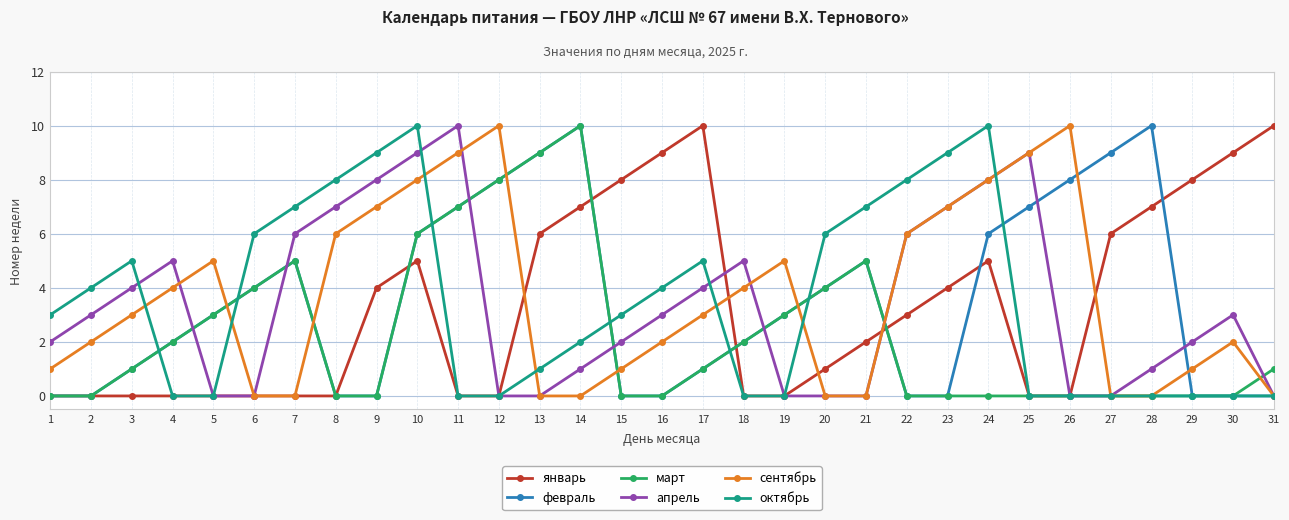

Reading right to left, extract all data points from this chart.

январь: 31=10	30=9	29=8	28=7	27=6	26=0	25=0	24=5	23=4	22=3	21=2	20=1	19=0	18=0	17=10	16=9	15=8	14=7	13=6	12=0	11=0	10=5	9=4	8=0	7=0	6=0	5=0	4=0	3=0	2=0	1=0
февраль: 31=0	30=0	29=0	28=10	27=9	26=8	25=7	24=6	23=0	22=0	21=5	20=4	19=3	18=2	17=1	16=0	15=0	14=10	13=9	12=8	11=7	10=6	9=0	8=0	7=5	6=4	5=3	4=2	3=1	2=0	1=0
март: 31=1	30=0	29=0	28=0	27=0	26=0	25=0	24=0	23=0	22=0	21=5	20=4	19=3	18=2	17=1	16=0	15=0	14=10	13=9	12=8	11=7	10=6	9=0	8=0	7=5	6=4	5=3	4=2	3=1	2=0	1=0
апрель: 31=0	30=3	29=2	28=1	27=0	26=0	25=9	24=8	23=7	22=6	21=0	20=0	19=0	18=5	17=4	16=3	15=2	14=1	13=0	12=0	11=10	10=9	9=8	8=7	7=6	6=0	5=0	4=5	3=4	2=3	1=2
сентябрь: 31=0	30=2	29=1	28=0	27=0	26=10	25=9	24=8	23=7	22=6	21=0	20=0	19=5	18=4	17=3	16=2	15=1	14=0	13=0	12=10	11=9	10=8	9=7	8=6	7=0	6=0	5=5	4=4	3=3	2=2	1=1
октябрь: 31=0	30=0	29=0	28=0	27=0	26=0	25=0	24=10	23=9	22=8	21=7	20=6	19=0	18=0	17=5	16=4	15=3	14=2	13=1	12=0	11=0	10=10	9=9	8=8	7=7	6=6	5=0	4=0	3=5	2=4	1=3